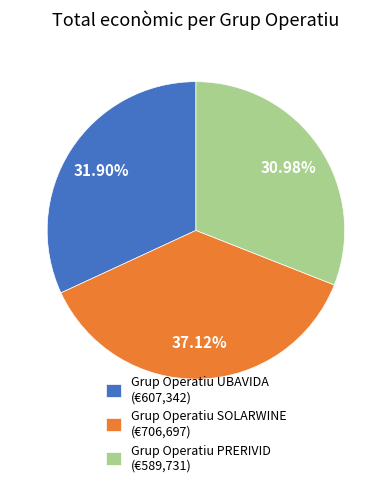

To the nearest percent, what is the combined percentage of Grup Operatiu UBAVIDA and Grup Operatiu SOLARWINE?

69%